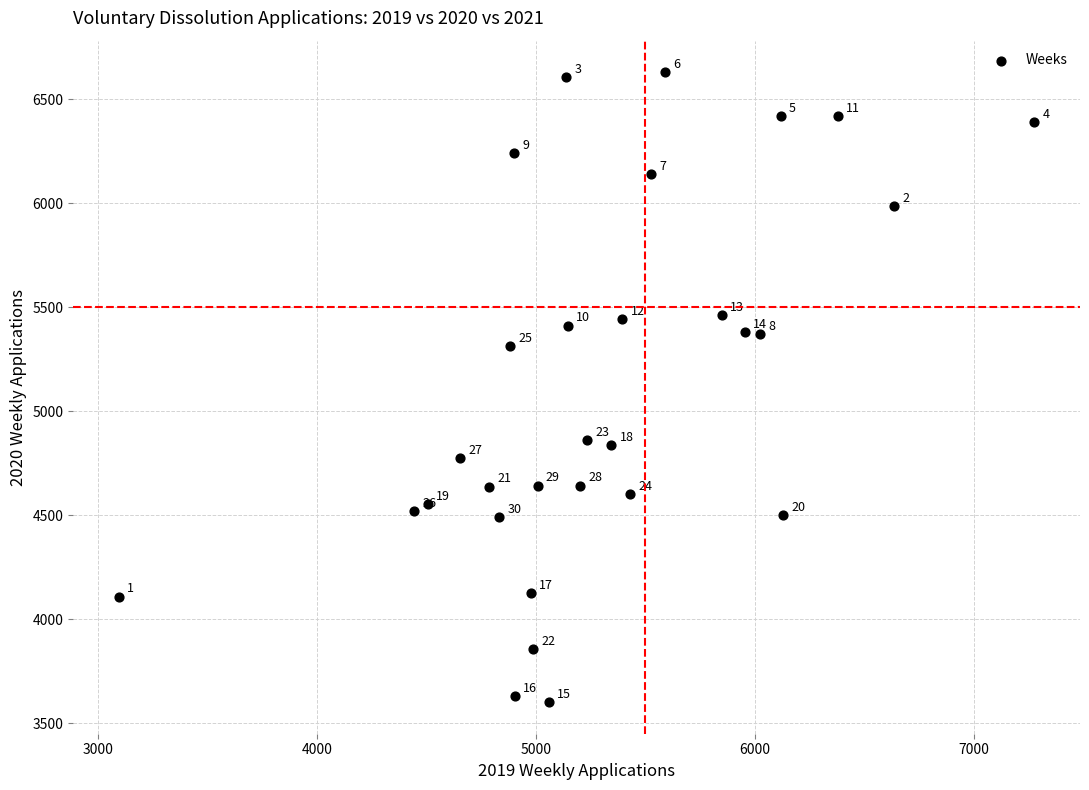

What is the range of Y values (max minus min)?

3028